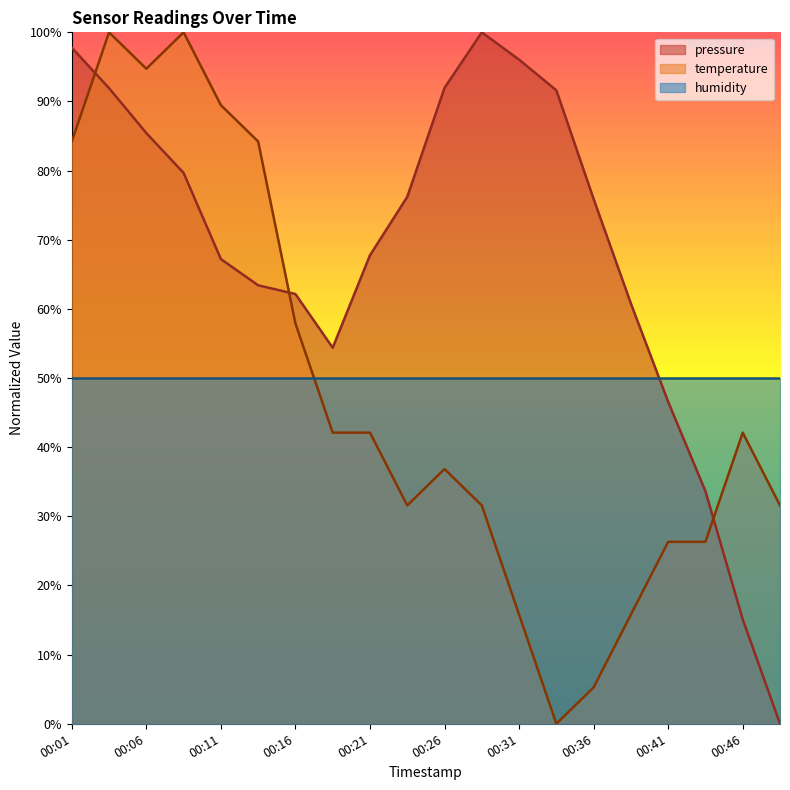

What is the difference between the second highest and second lowest values in the pressure series?

82.7